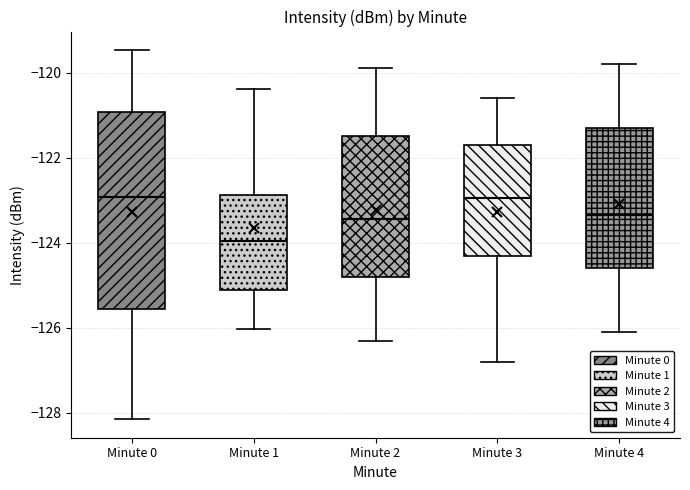

Reading left to right, transcribe this box plot: for each box, give where its median line is, the range the box spans, and where its two whiskers end, as read against the y-axis. The values are not printed on the chart, so give them approximately, as read against the axis.

Minute 0: median -123.0, box -125.6 to -121.0, whiskers -128.2 to -119.4
Minute 1: median -124.0, box -125.2 to -122.8, whiskers -126.0 to -120.4
Minute 2: median -123.4, box -124.8 to -121.4, whiskers -126.2 to -119.8
Minute 3: median -123.0, box -124.2 to -121.6, whiskers -126.8 to -120.6
Minute 4: median -123.4, box -124.6 to -121.2, whiskers -126.0 to -119.8